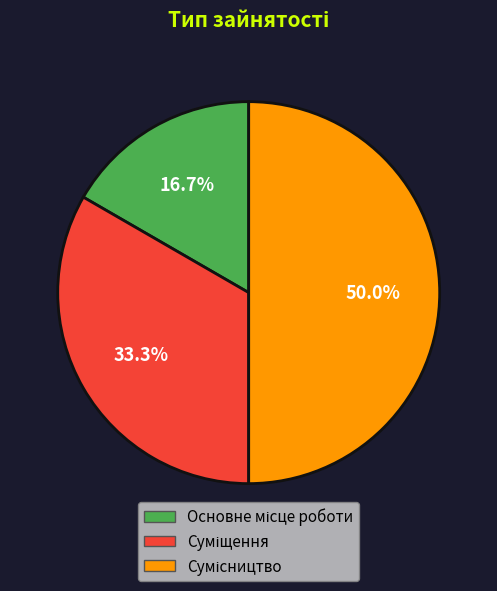

To the nearest percent, what is the average slice percentage?

33%